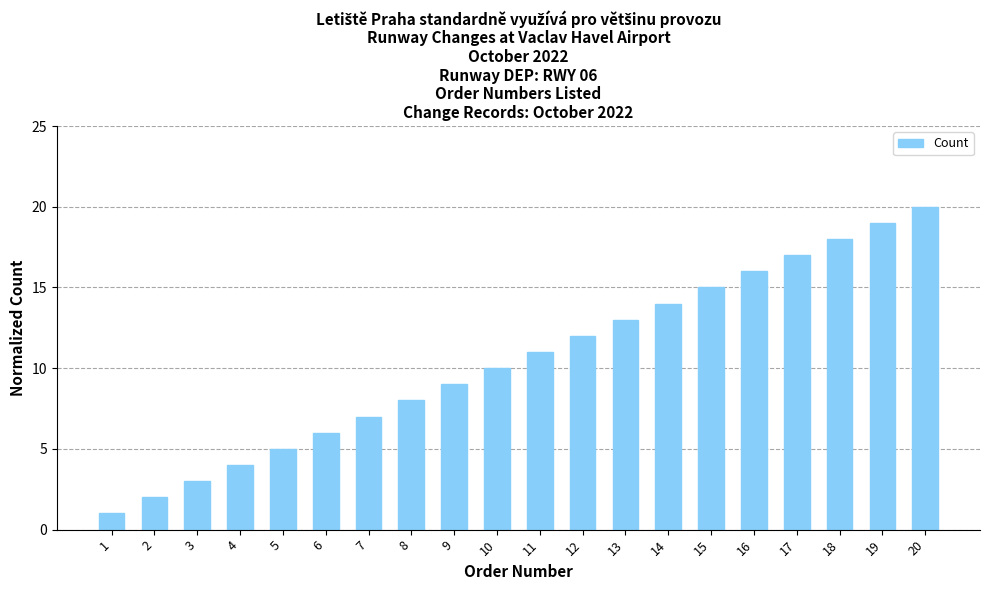

Reading right to left, list all the values displayed in this chart.

20	19	18	17	16	15	14	13	12	11	10	9	8	7	6	5	4	3	2	1